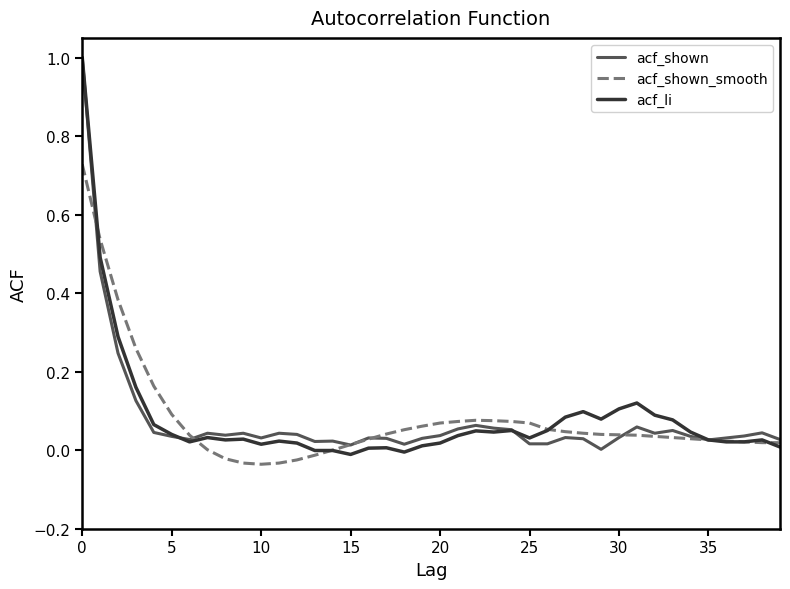

What is the maximum value for acf_li?

1.0